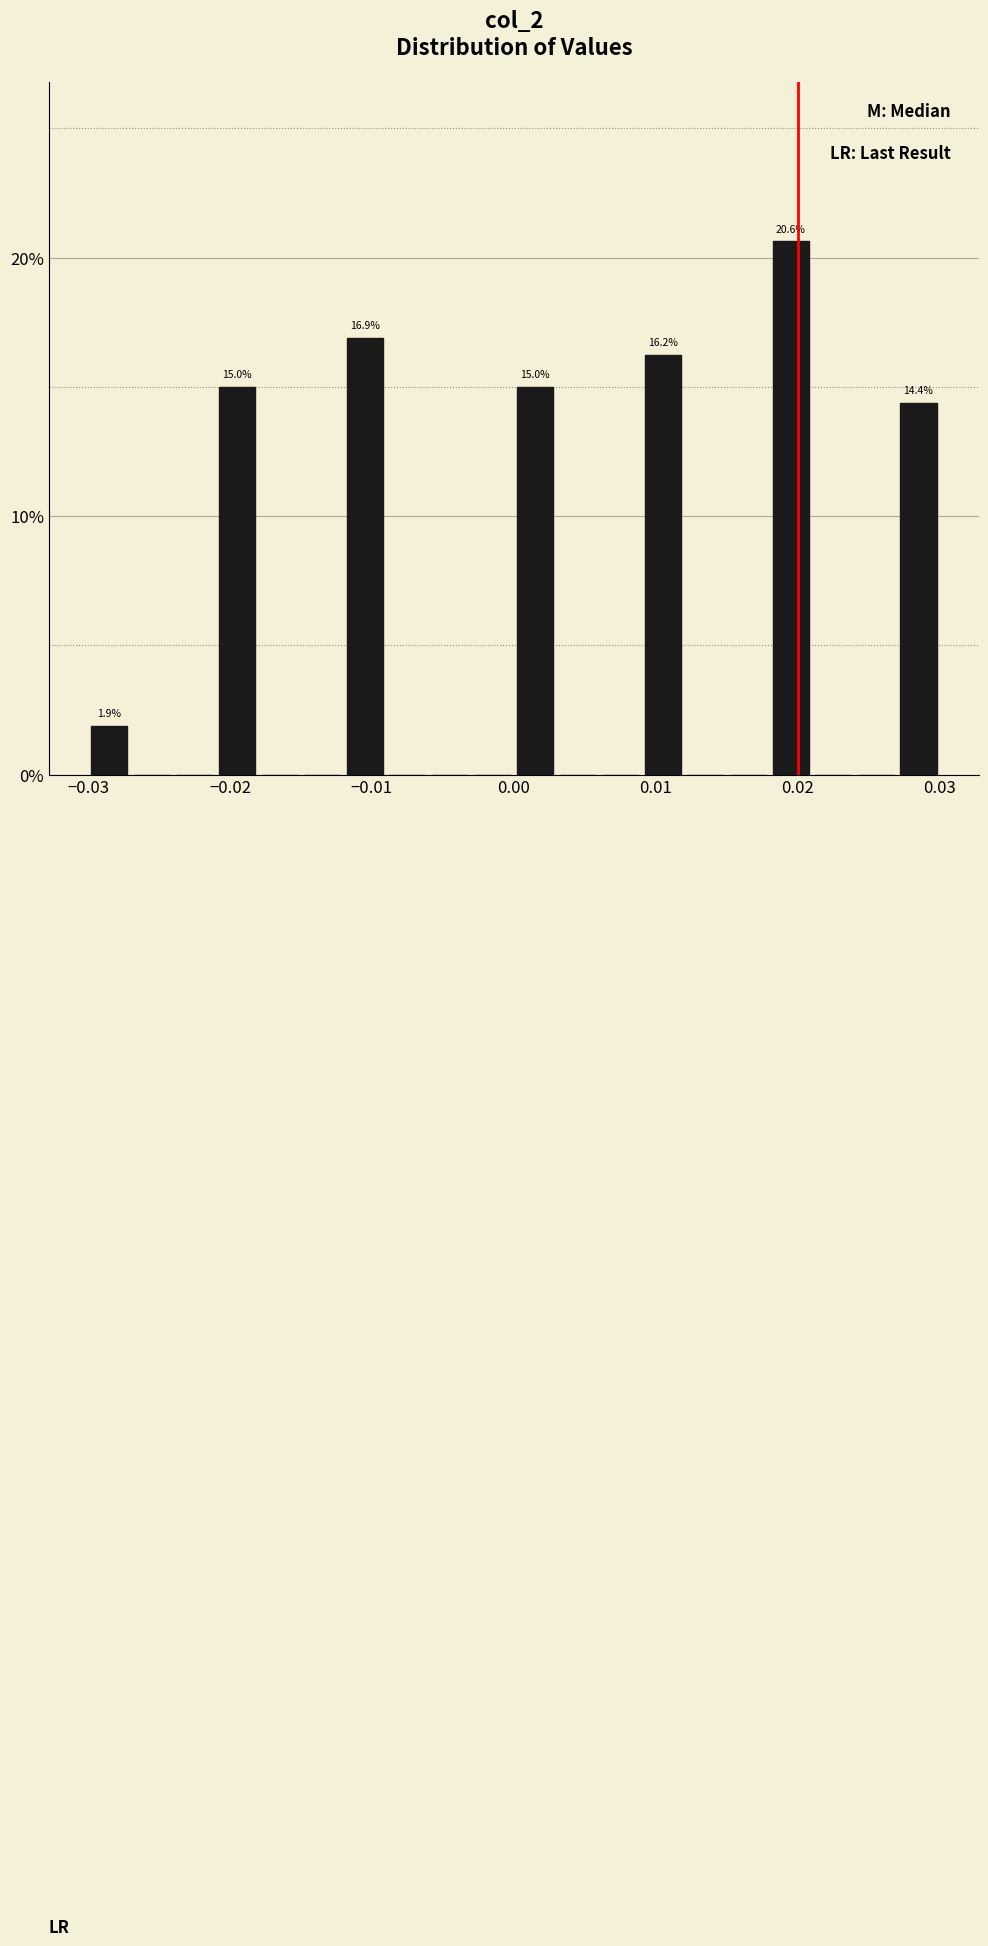

Around what value on the x-axis is the tallest bar? Give the approximate position of its centre, as read against the axis.

0.020